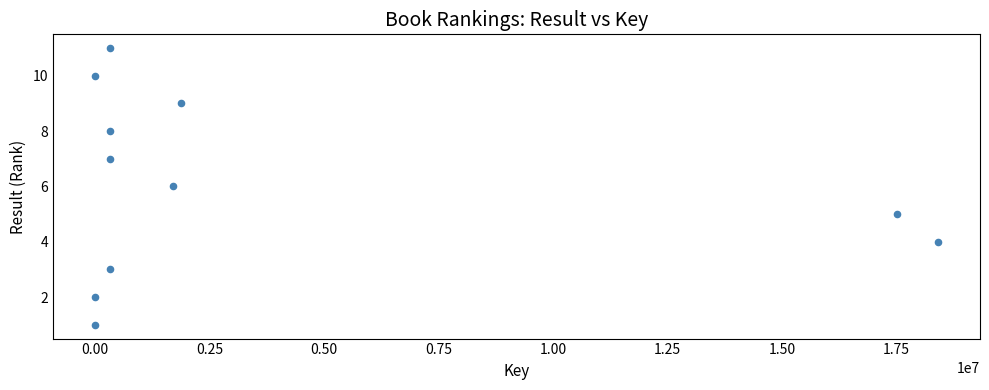

What is the range of X values (max minus min)?

18391363